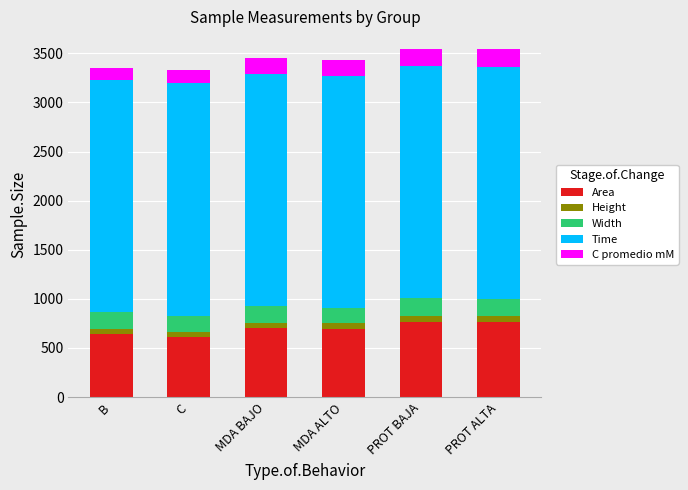

What is the lowest value of the Area series?

613.3